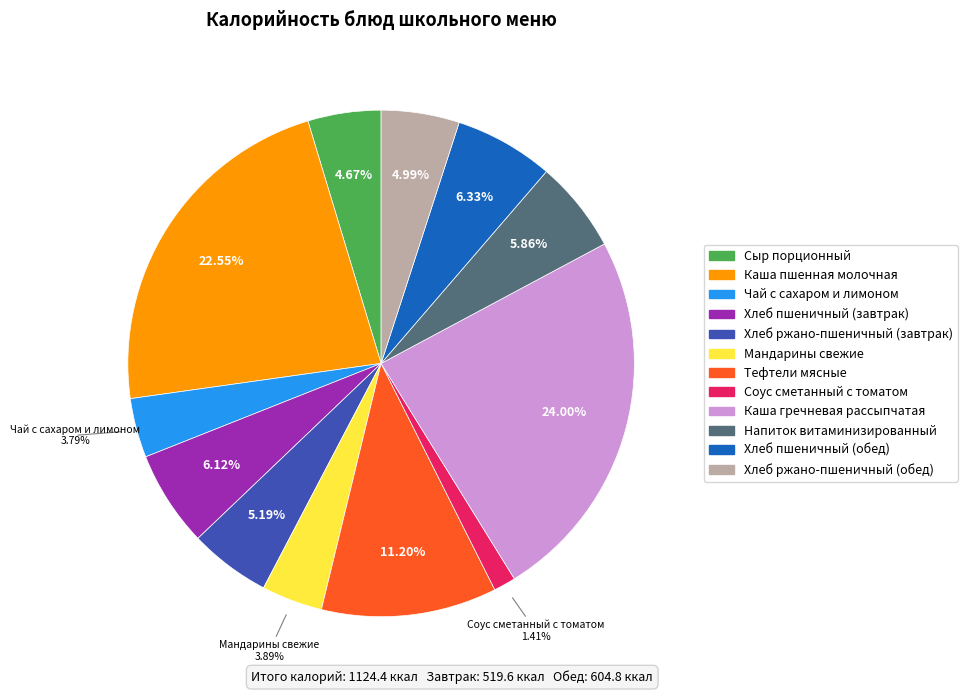

Combined, do Чай с сахаром и лимоном and Сыр порционный account for over 50%?

No